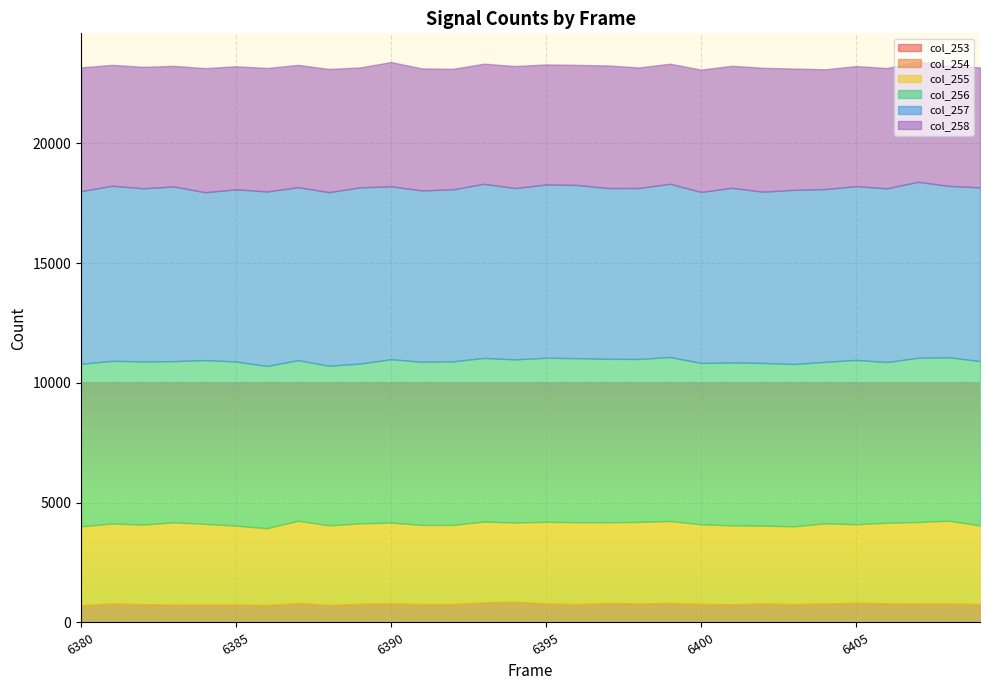

Between 6397 and 6408, which is larger?

6408